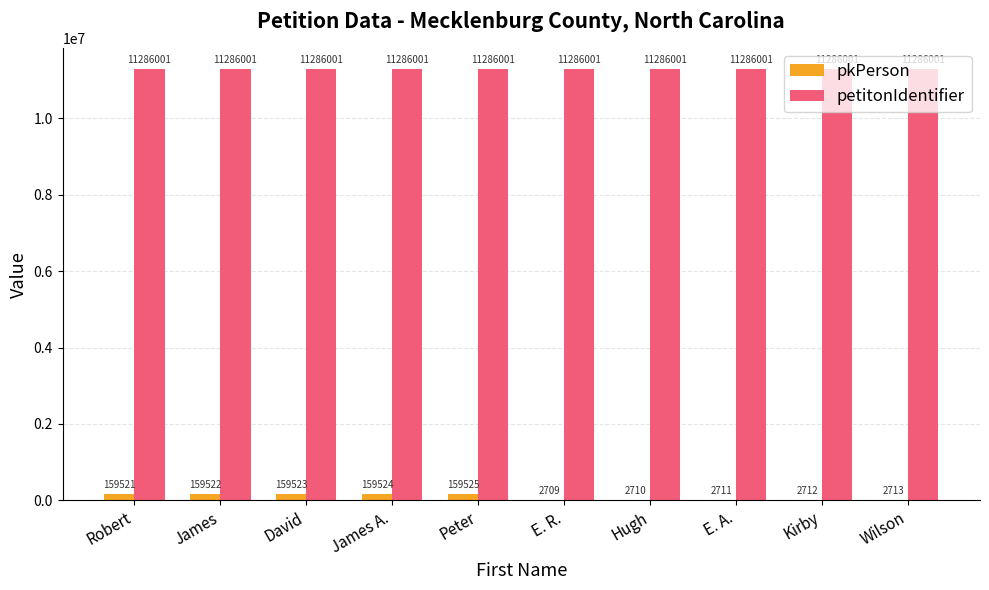

What value does the pkPerson series have at Robert, to the nearest 50?

159500